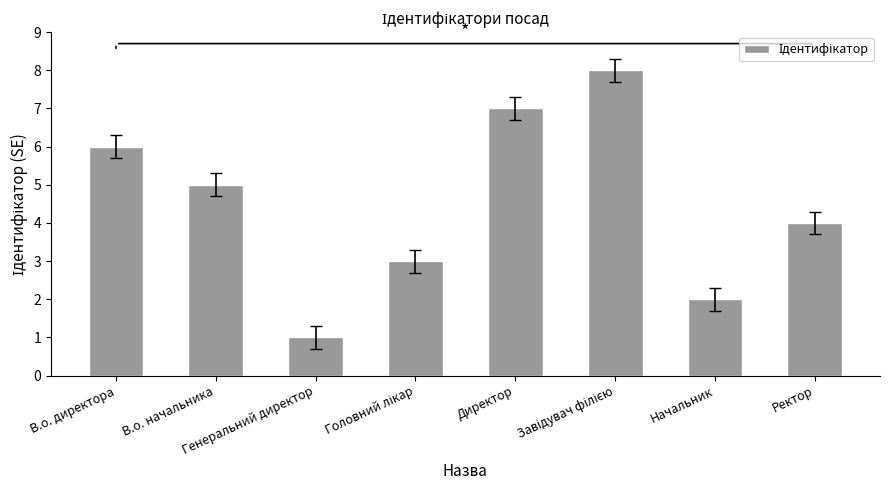

What is the minimum value shown in the chart?

1